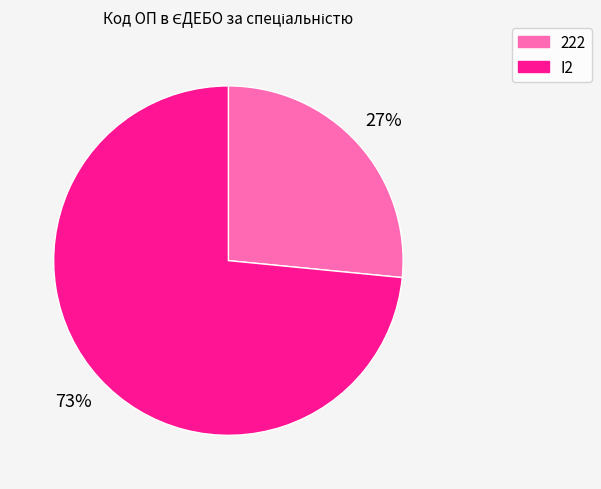

Which slice is the largest?

I2